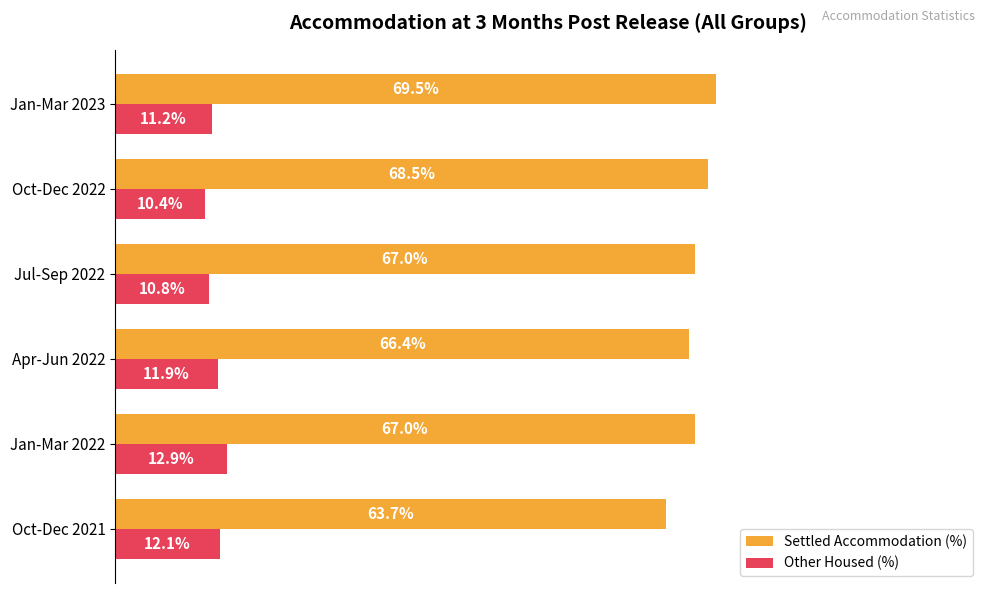

Where is Settled Accommodation (%) nearest to the value 66?

Apr-Jun 2022